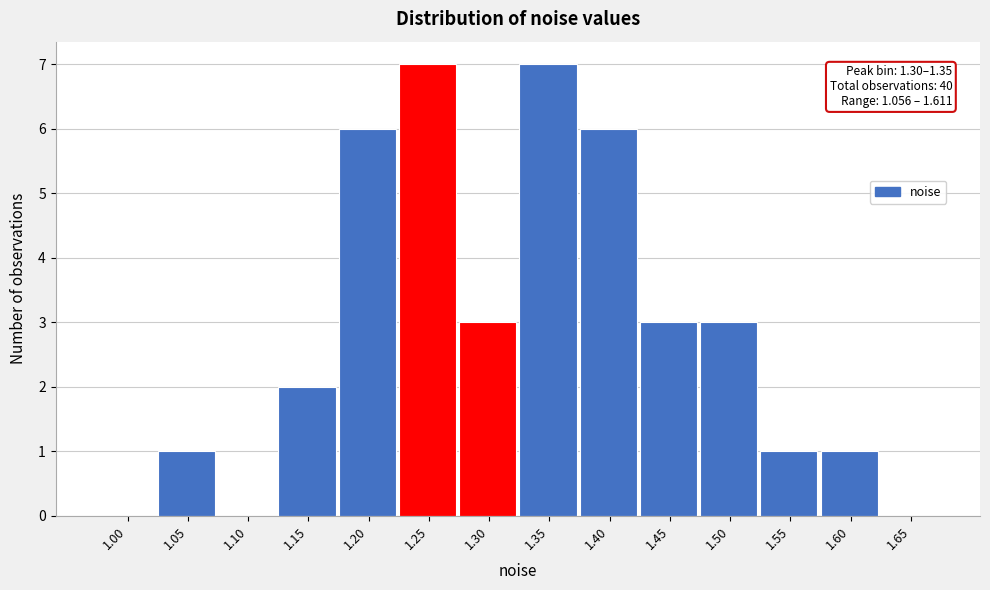

Reading right to left, extract all data points from this chart.

1.65=0	1.60=1	1.55=1	1.50=3	1.45=3	1.40=6	1.35=7	1.30=3	1.25=7	1.20=6	1.15=2	1.10=0	1.05=1	1.00=0